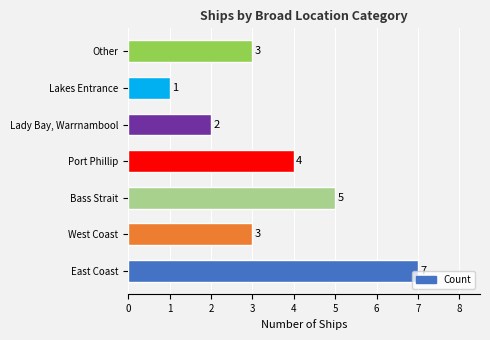

What is the sum of all values?

25